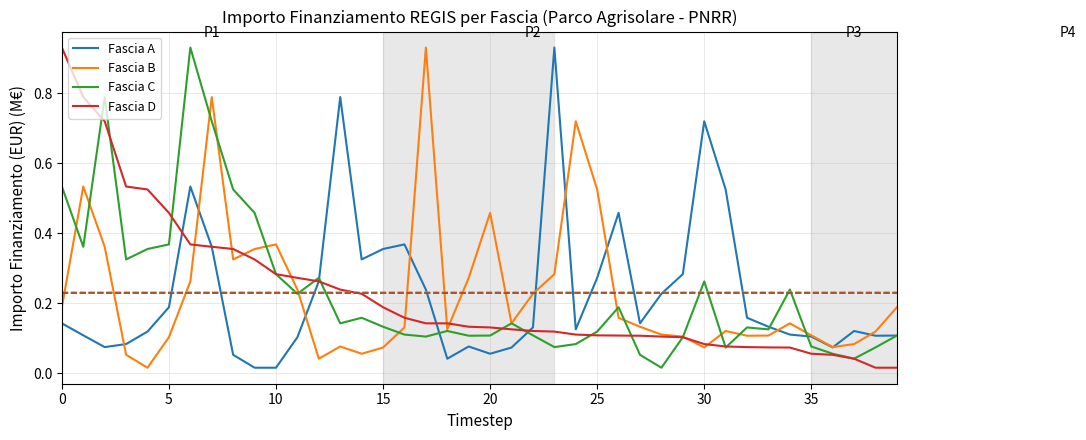

True or false: Fascia A and Fascia D intersect in this chart.

True